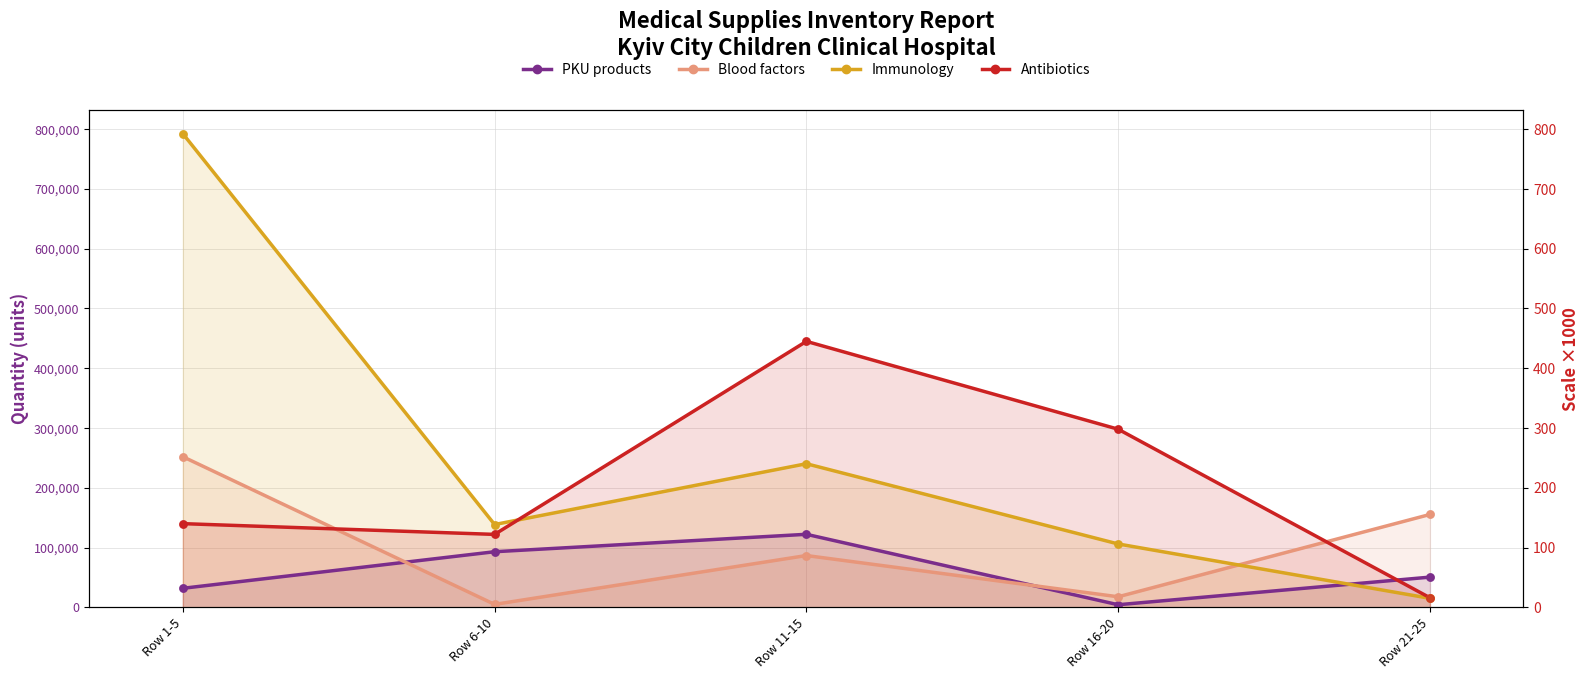

Which series contains the lowest Y value?

PKU products